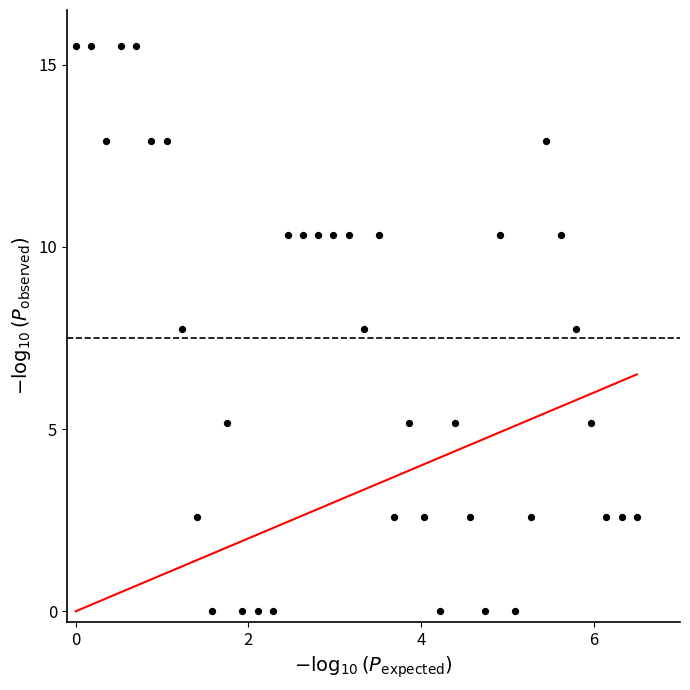

What is the range of Y values (max minus min)?

15.5